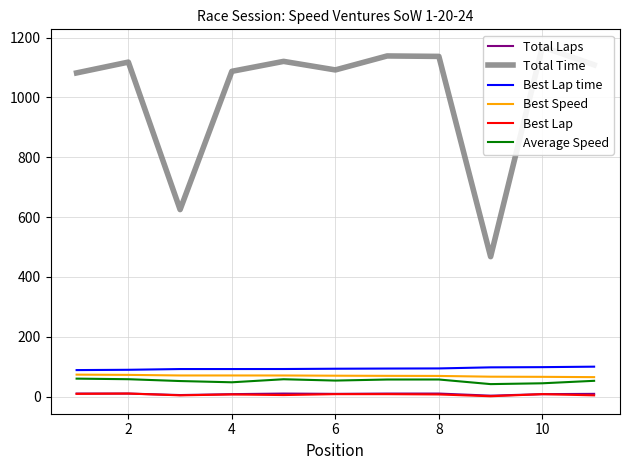

True or false: Best Lap and Average Speed intersect in this chart.

False